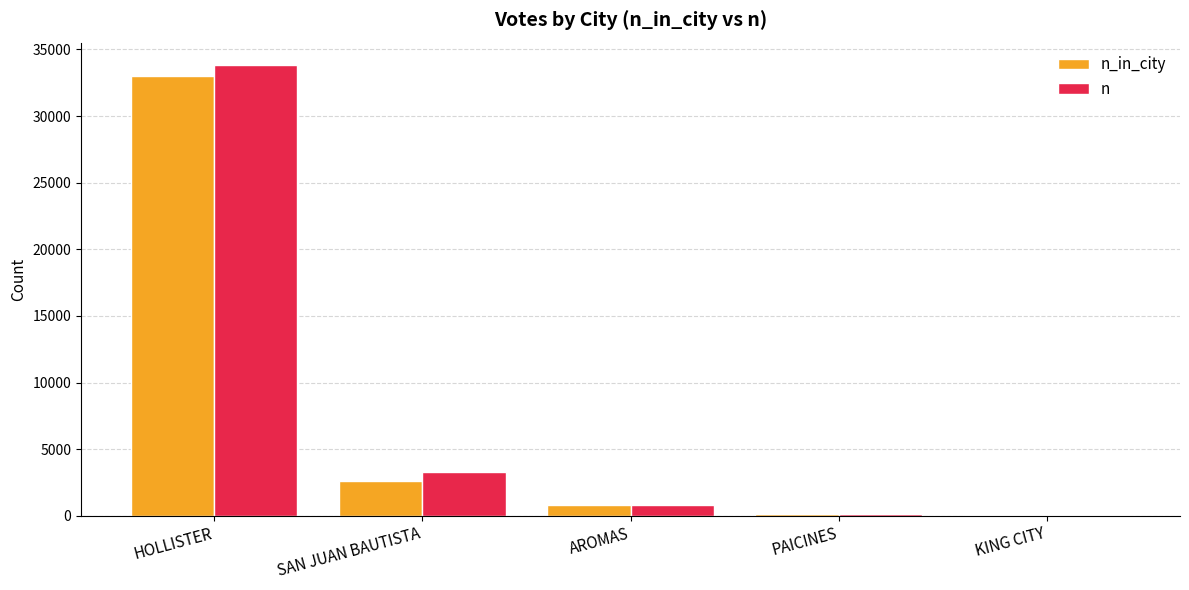

What is the sum of the n values at PAICINES and SAN JUAN BAUTISTA?

3374